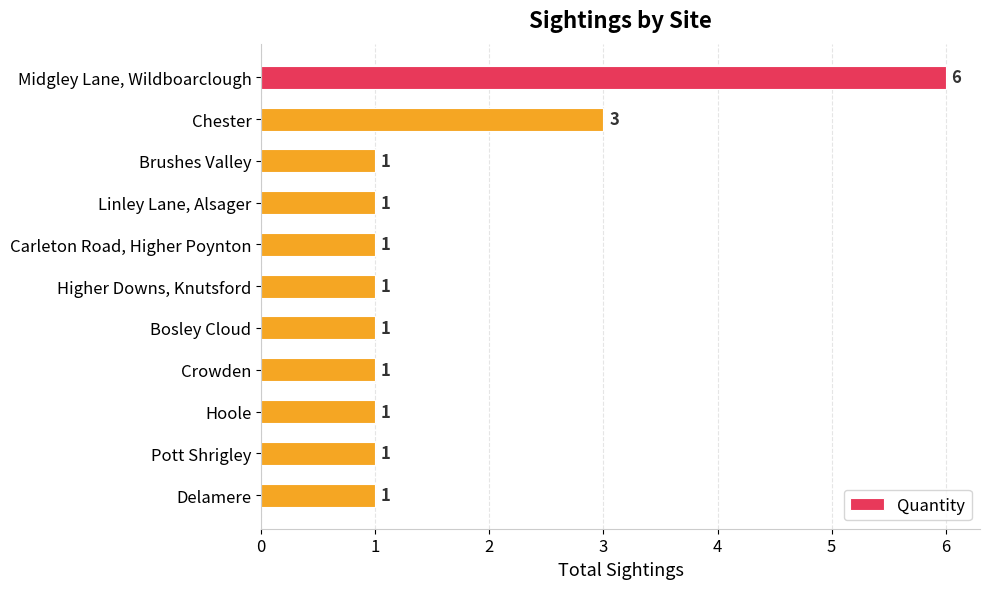

True or false: the data shows 0 at Crowden.

False